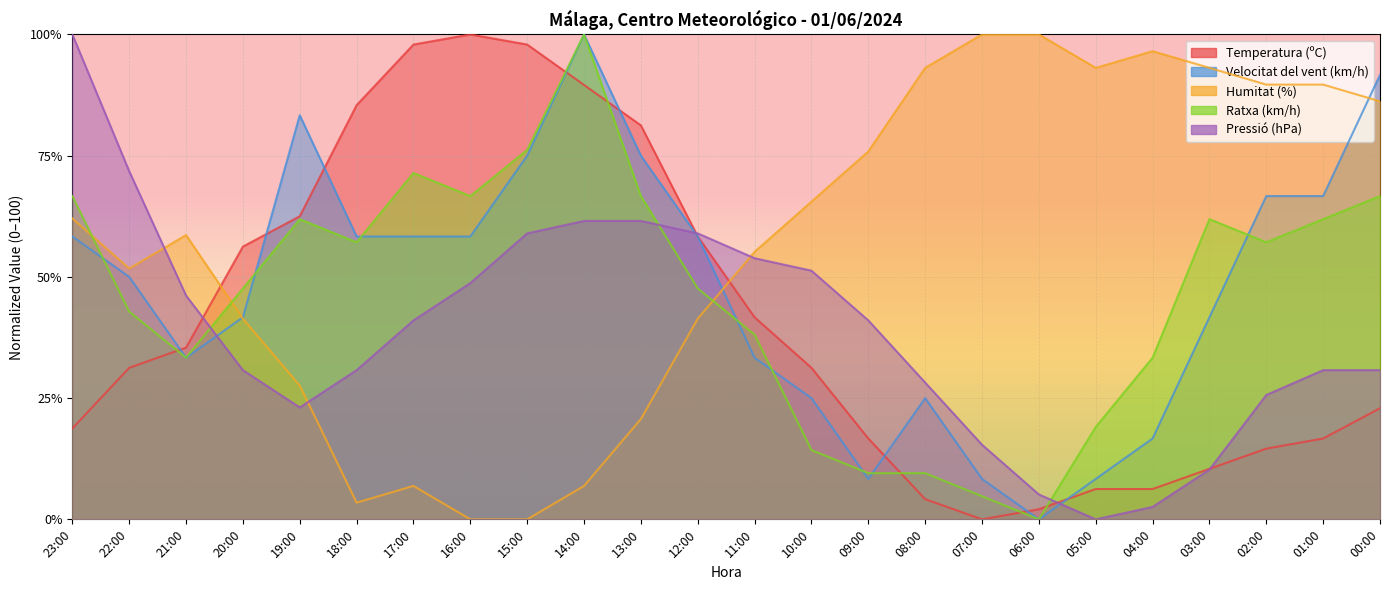

Rank the series by their maximum value, from lowest to highest.

Temperatura (ºC), Velocitat del vent (km/h), Humitat (%), Ratxa (km/h), Pressió (hPa)